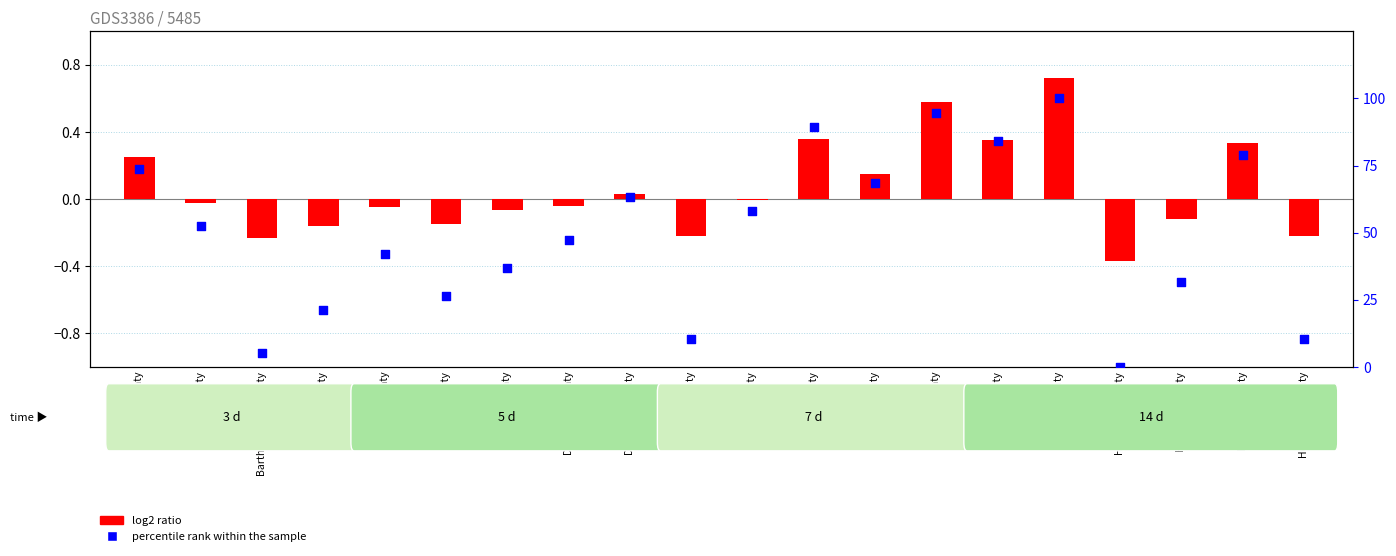

At which category is the sum across all series the highest?

Greene County